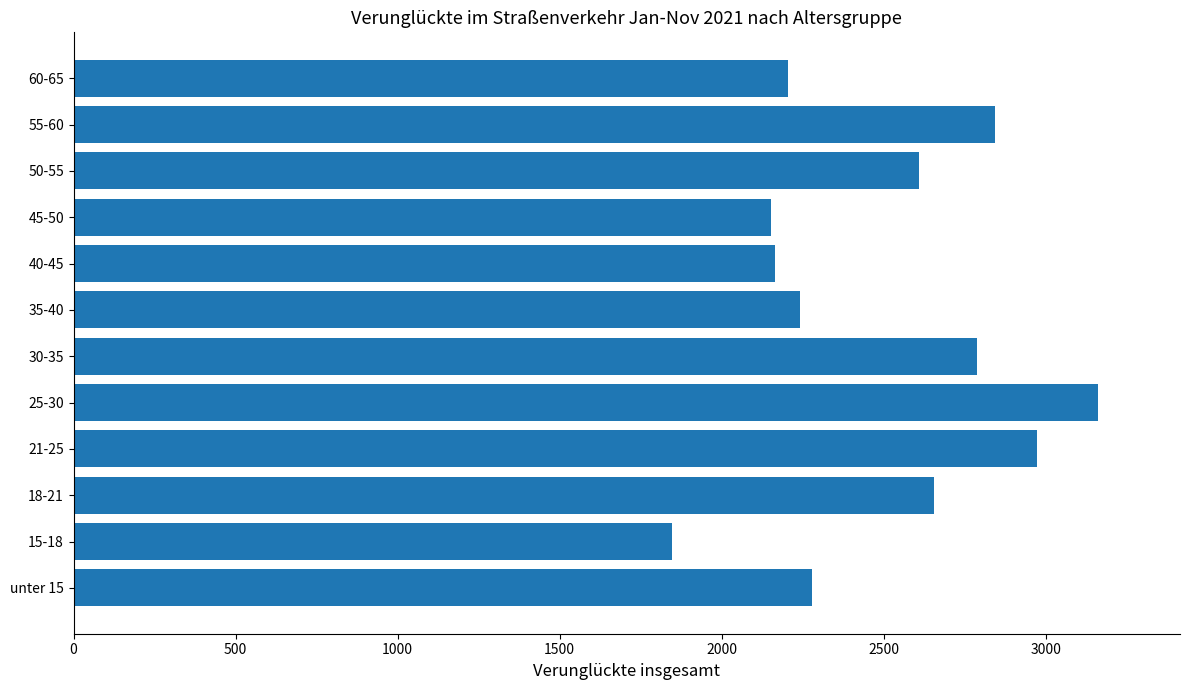

What is the minimum value shown in the chart?

1847